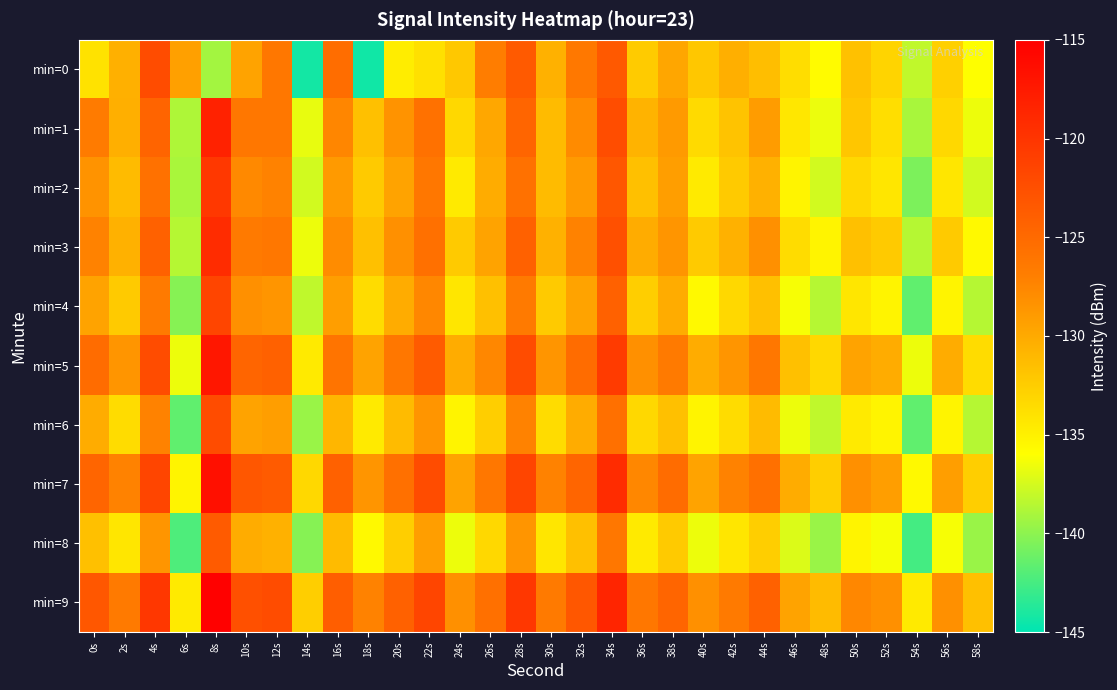

What is the spread (max minus min) of values at 28s?

8.3